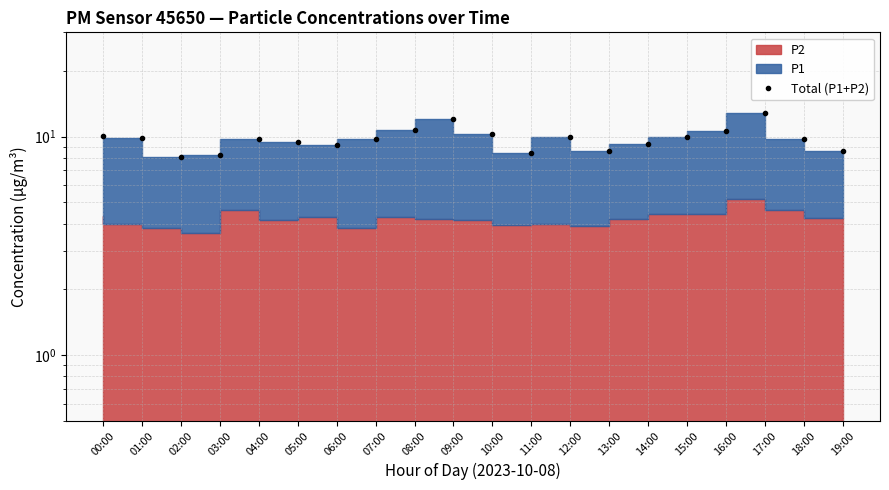

What is the minimum value shown in the chart?

8.1